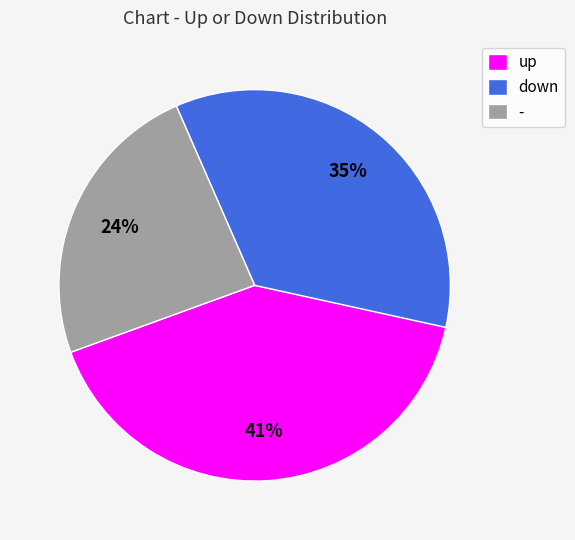

How many slices are in this pie chart?

3